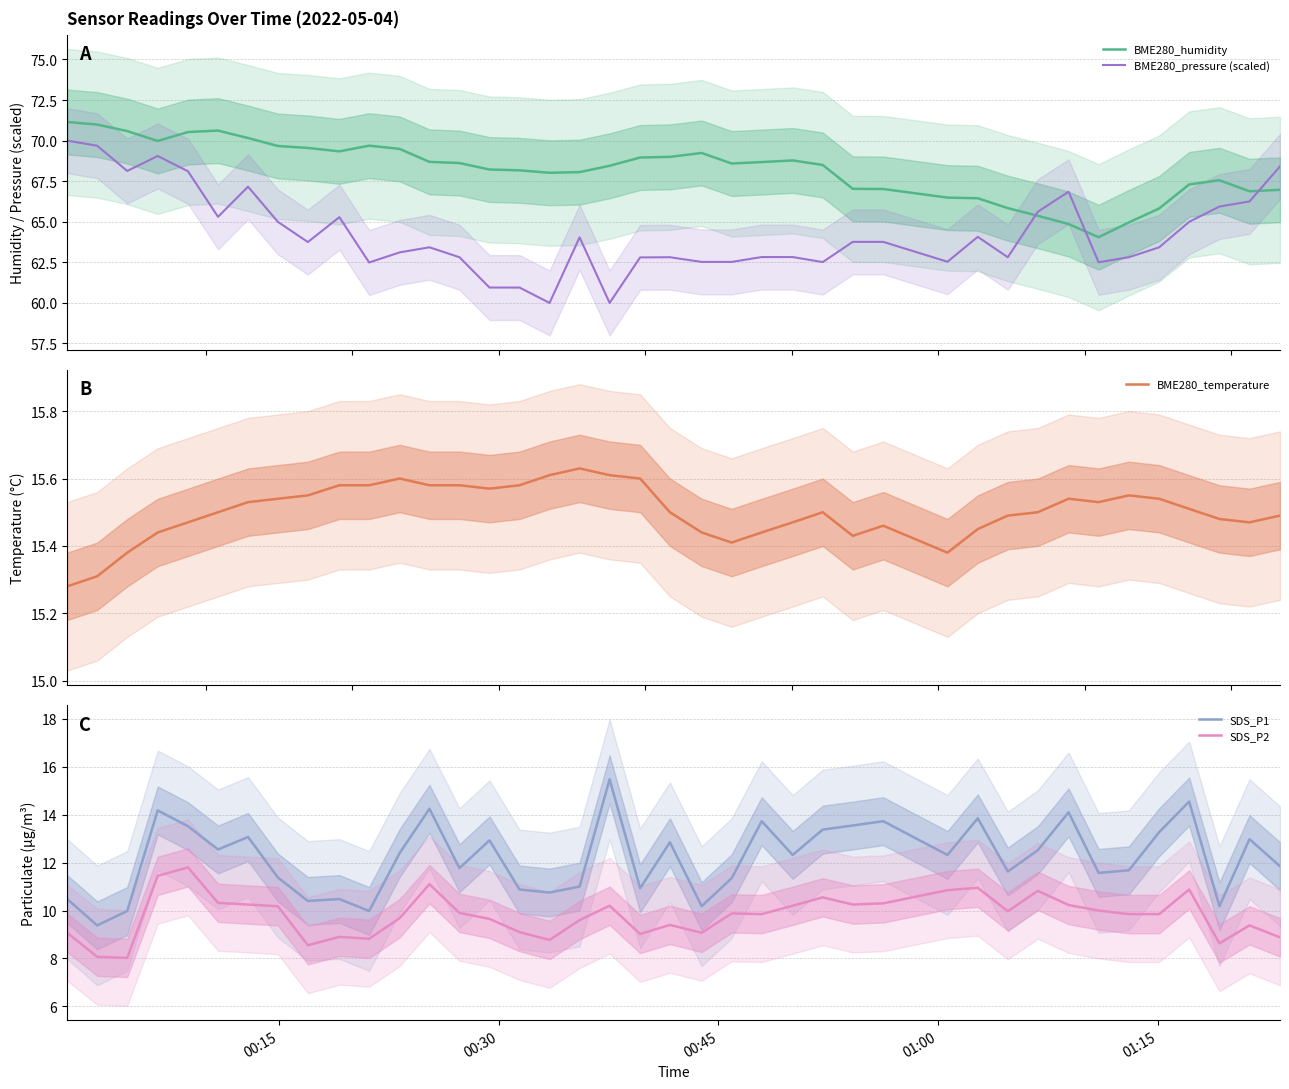

Does the chart display data point markers on the line(s)?

No